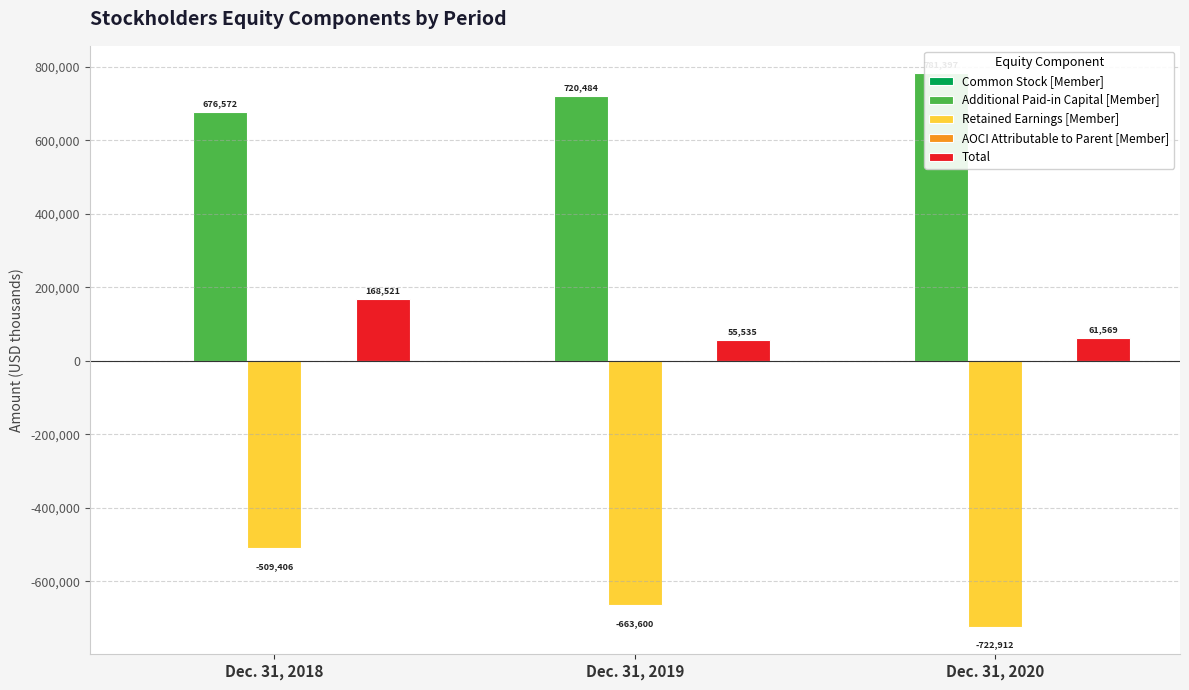

What is the spread (max minus min) of values at Dec. 31, 2019?

1384084